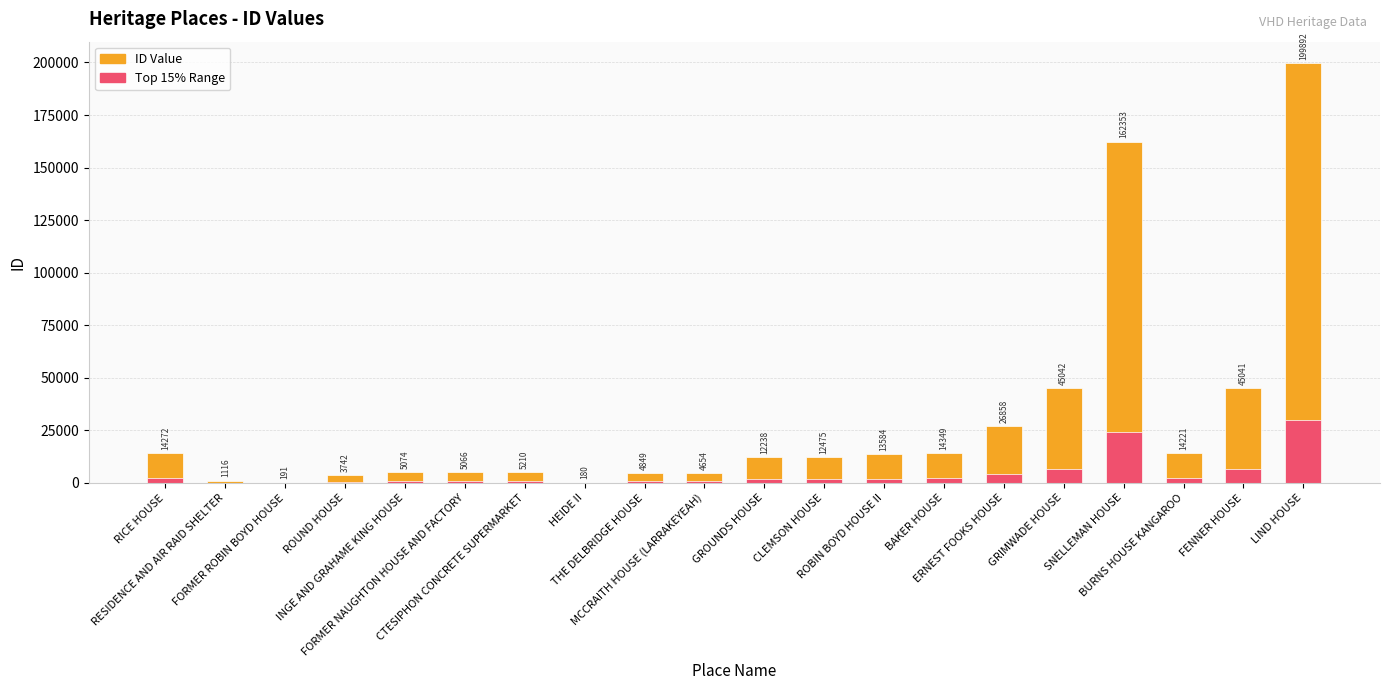

What is the sum of the values at SNELLEMAN HOUSE and HEIDE II?

162533